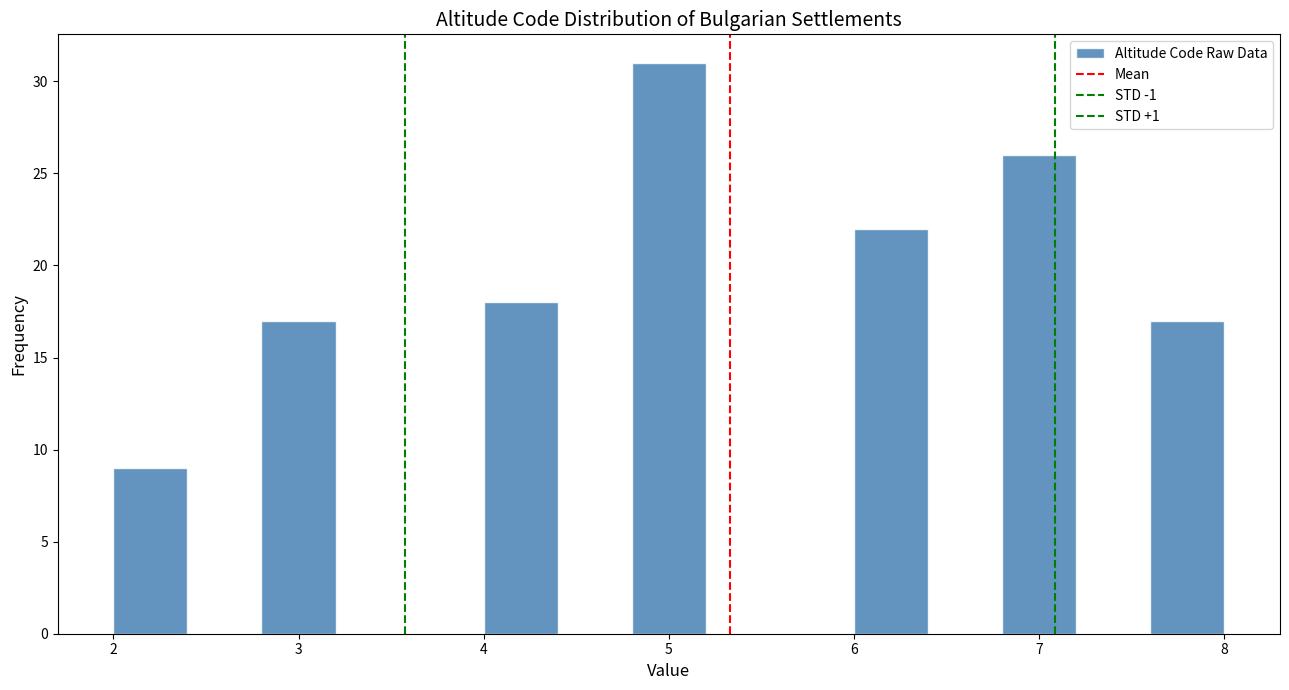

How tall is the bar that spans 6.0 to 6.4 on the x-axis? The values are not printed on the chart, so give them approximately, as read against the axis.

22